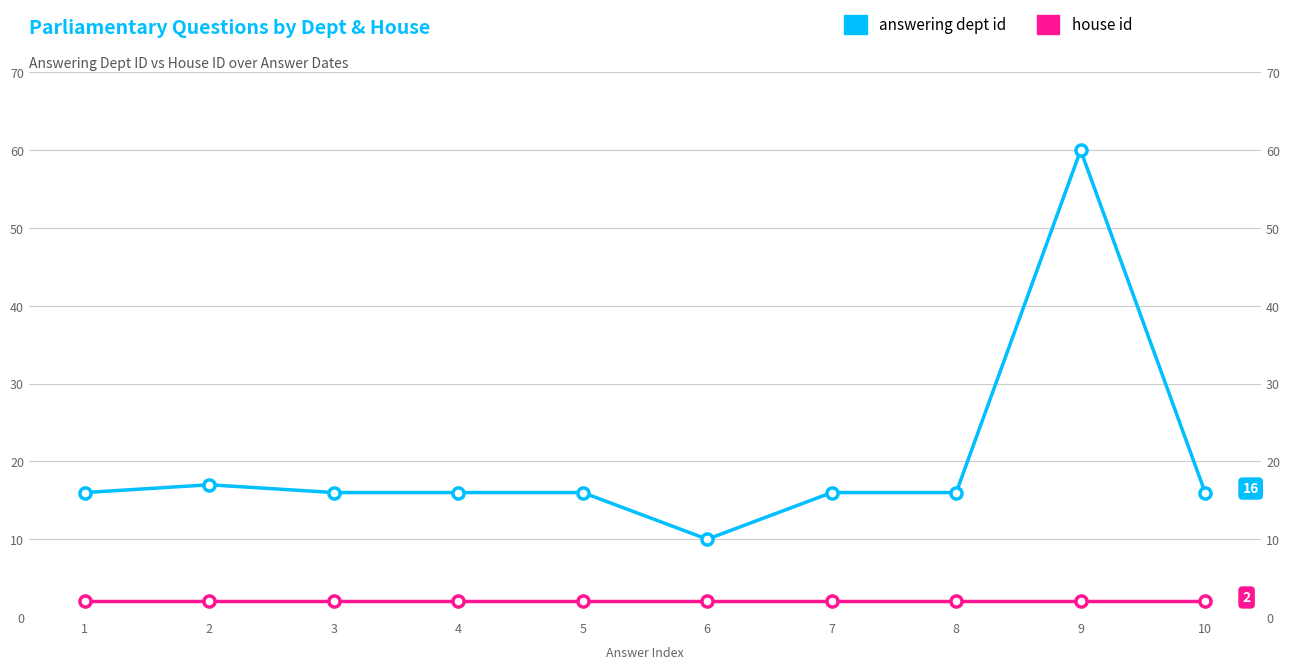

Does the chart display data point markers on the line(s)?

Yes